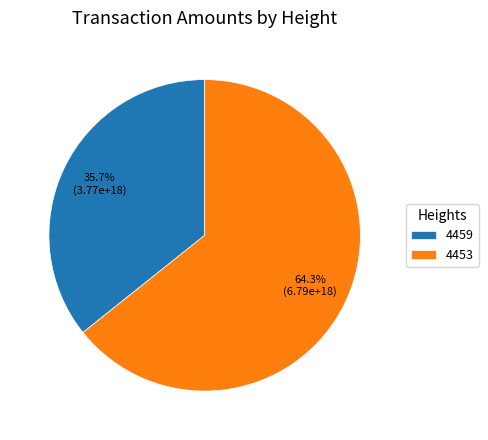

What portion of the pie excludes 4453?

35.7%